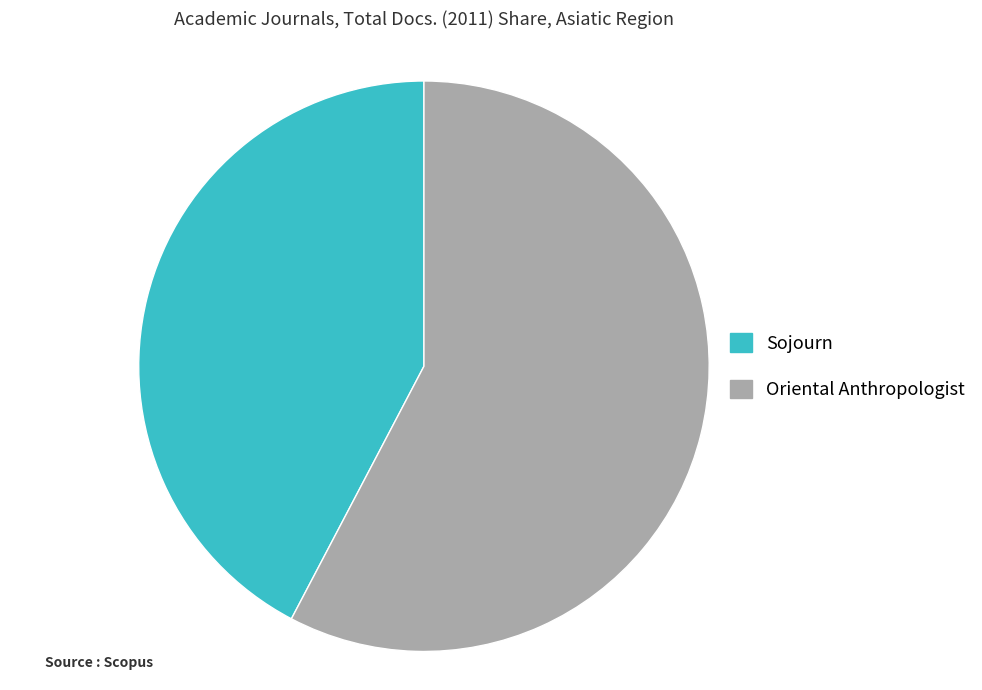

Is the sum of Sojourn and Oriental Anthropologist greater than half?

Yes